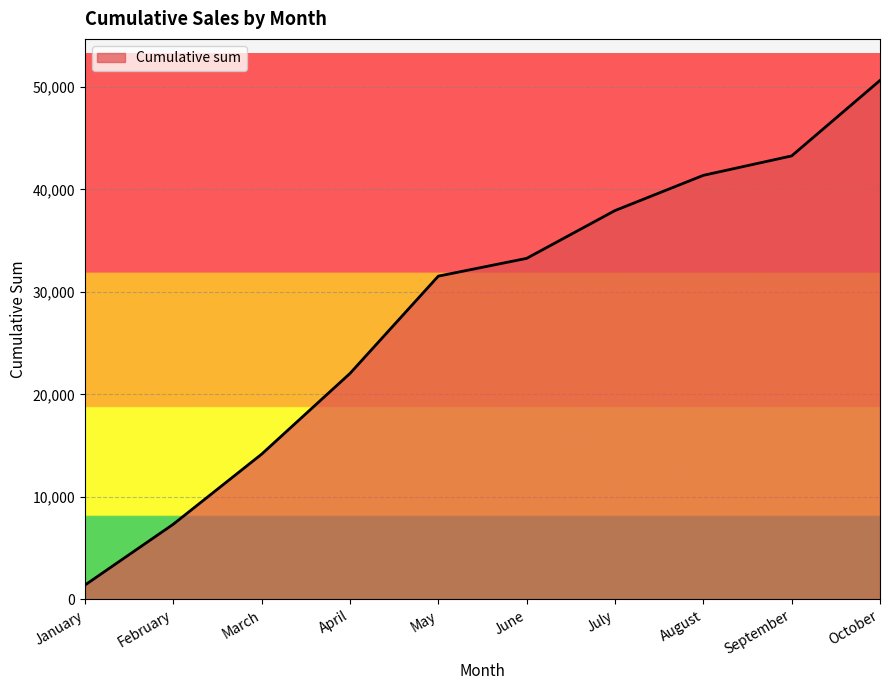

What is the change in value from July to August?

+3437